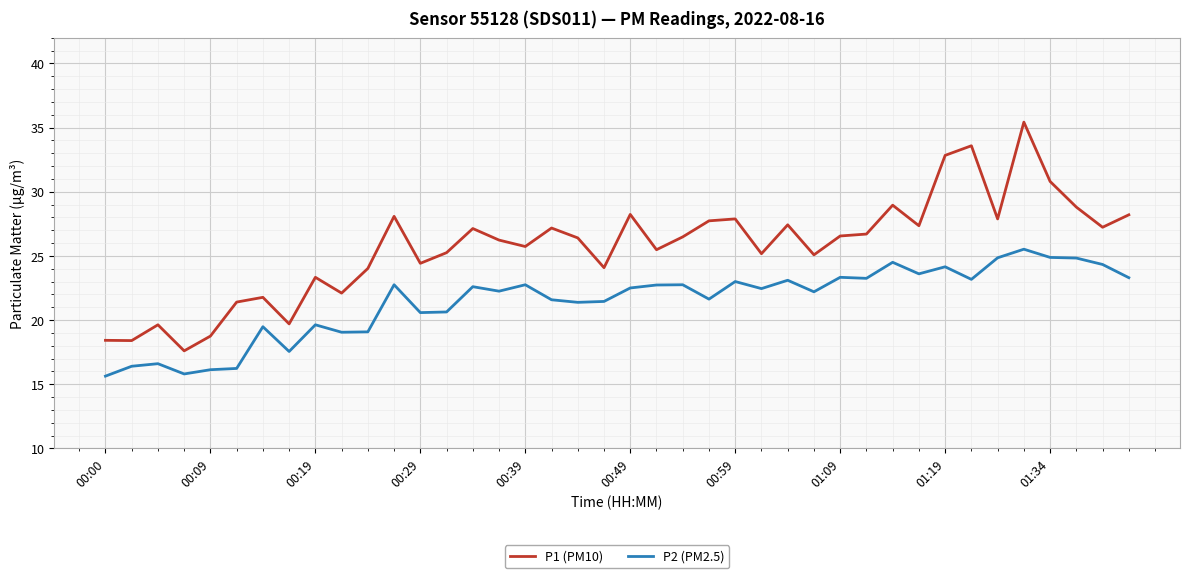

Which series has the largest total across all categories?

P1 (PM10)